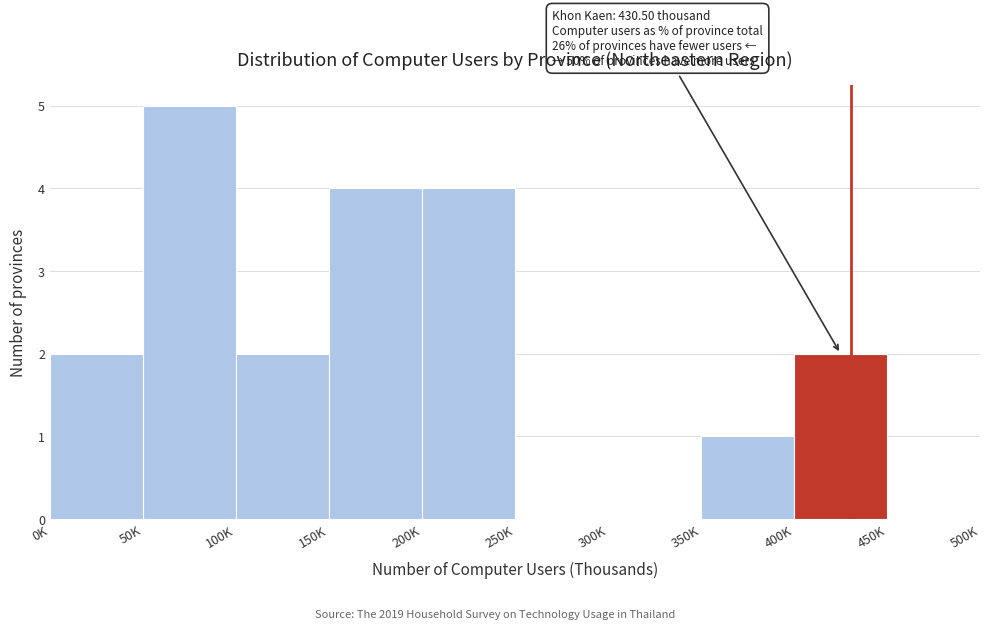

Reading left to right, transcribe all the data shown in this chart.

0K=2	50K=5	100K=2	150K=4	200K=4	250K=0	300K=0	350K=1	400K=2	450K=0